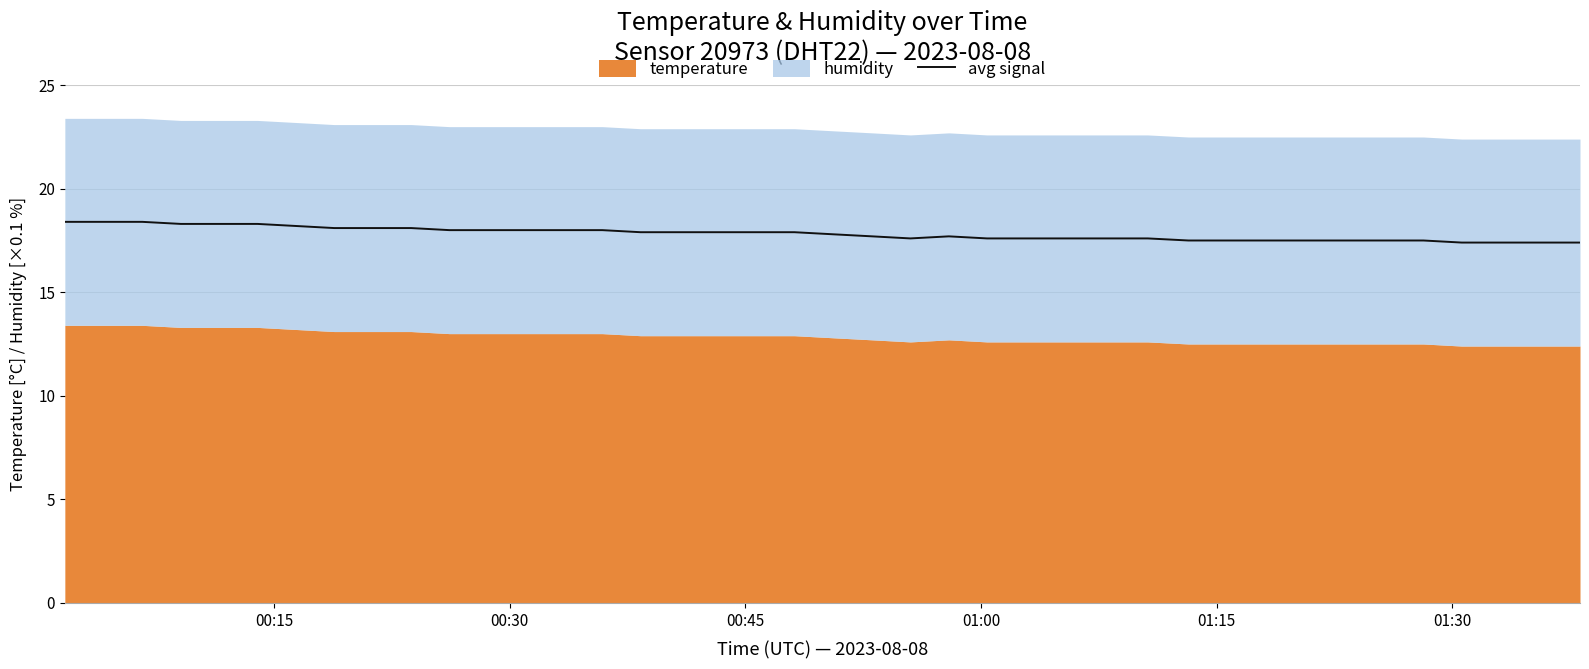

What is the value of the 28th point from the left?

17.6